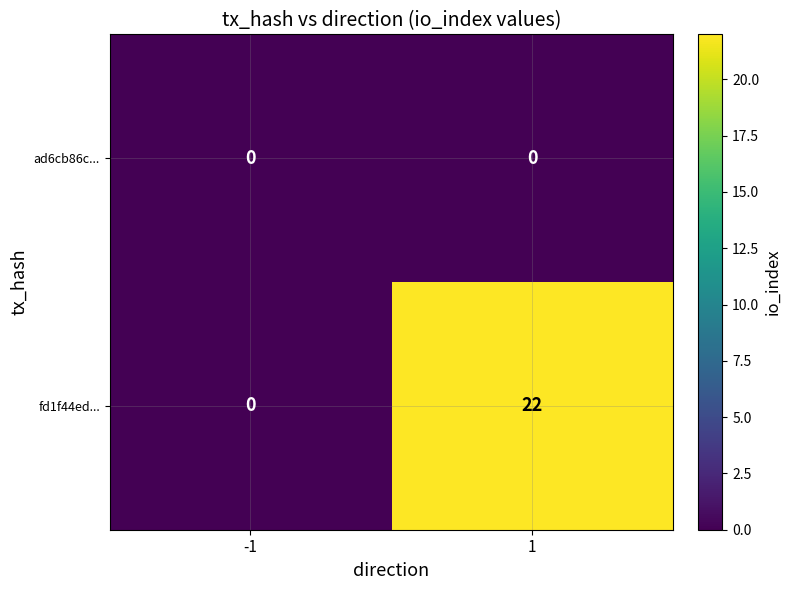

What is the difference between the maximum and minimum values in the fd1f44ed... series?

22